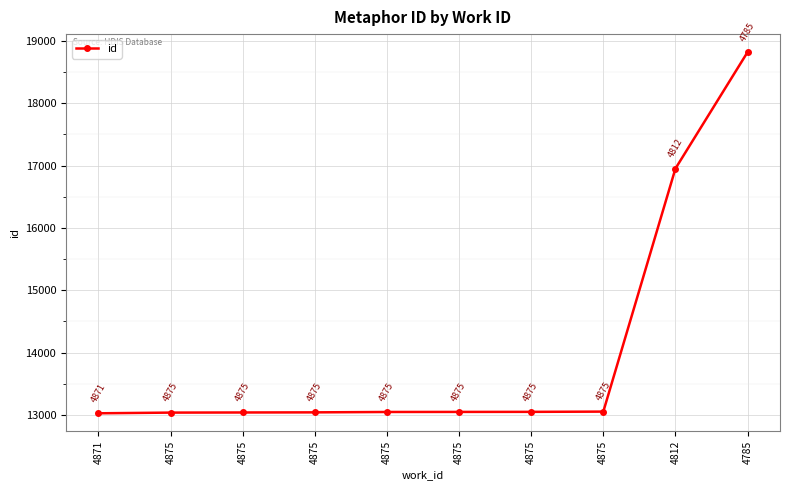

True or false: the data shows 3181 at 4875.

False